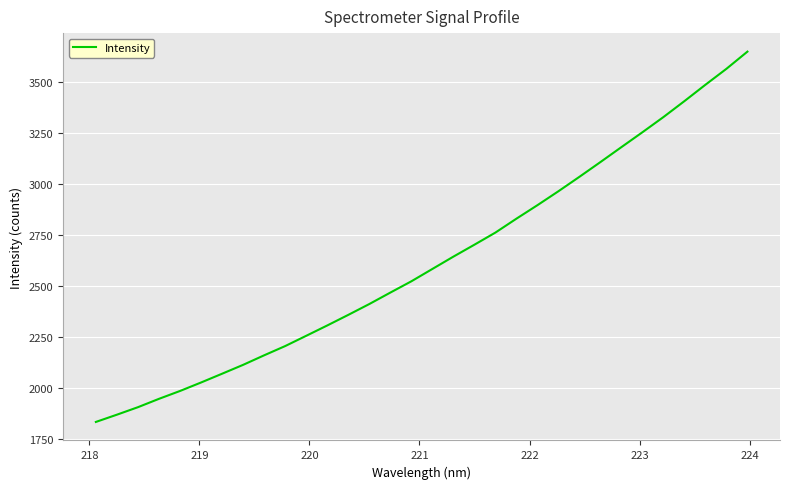

What is the minimum value shown in the chart?

1833.1